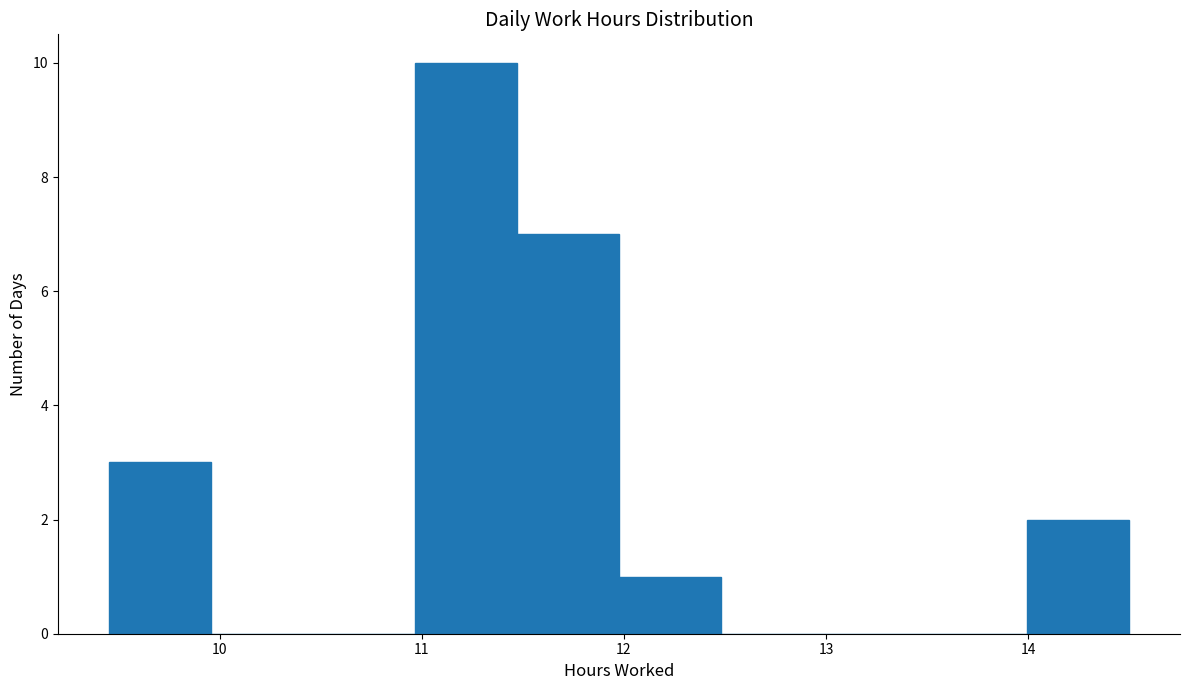

Over which range of the x-axis is the bar tallest?

11.0 to 11.5